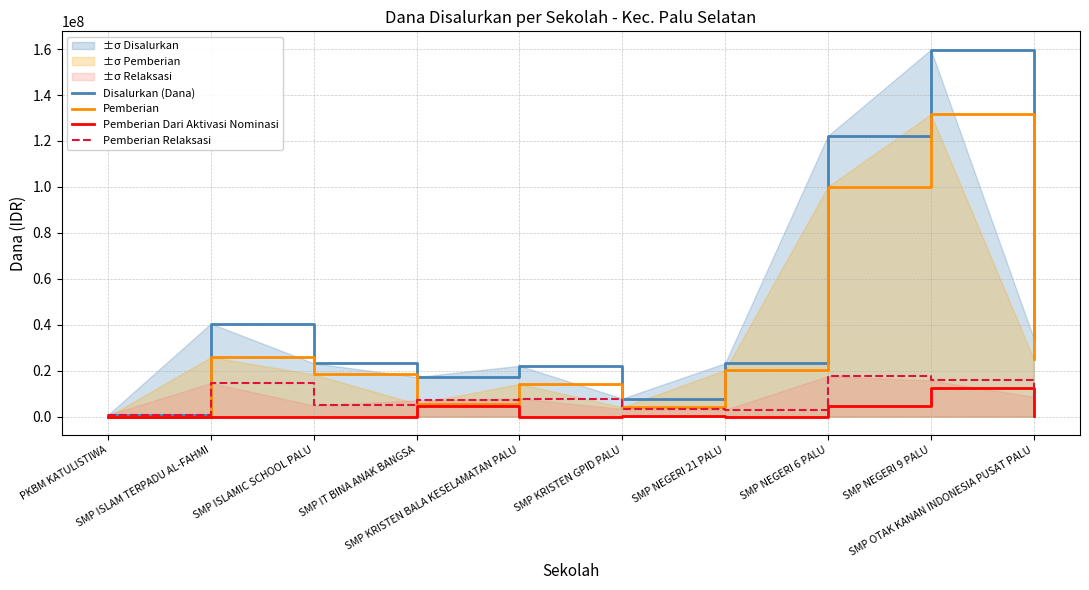

What are all the series names shown in the legend?

Disalurkan (Dana), Pemberian, Pemberian Dari Aktivasi Nominasi, Pemberian Relaksasi